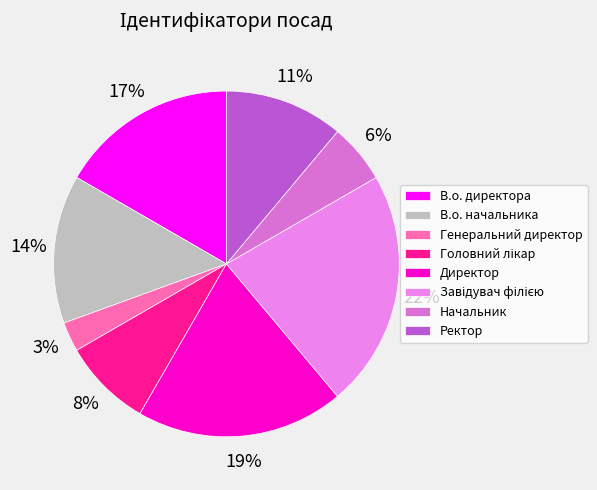

Between Генеральний директор and В.о. директора, which is larger?

В.о. директора